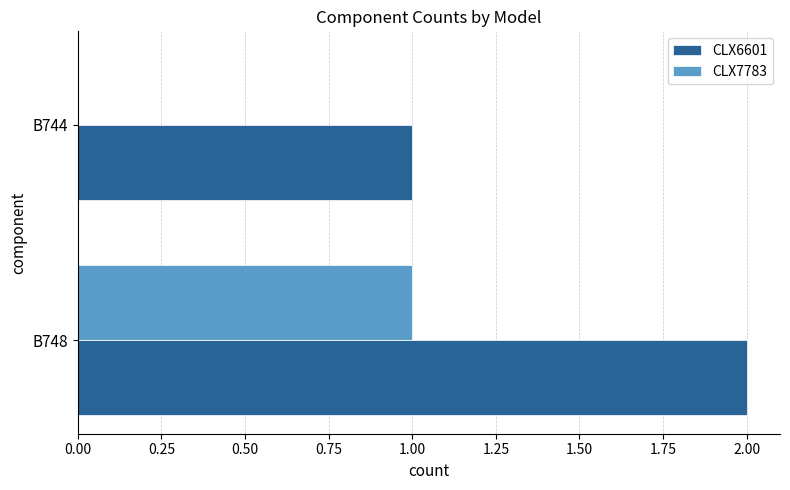

Is the value of CLX6601 at B748 greater than the value of CLX7783 at B744?

Yes